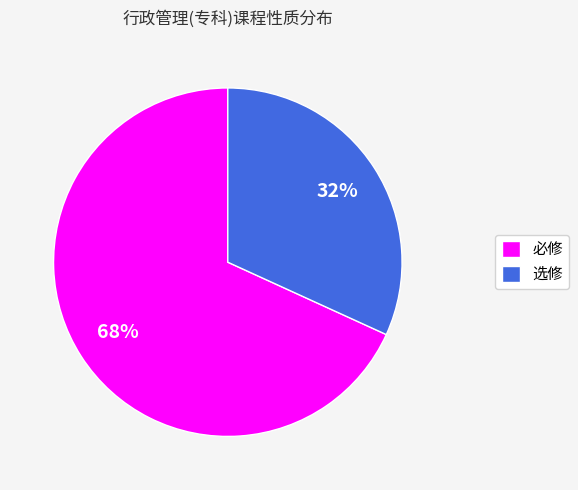

To the nearest percent, what portion does 选修 represent?

32%